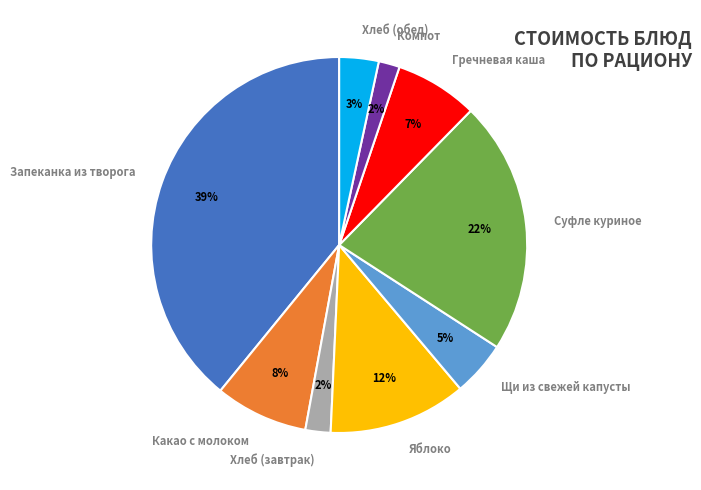

Which has a higher value, Суфле куриное or Запеканка из творога?

Запеканка из творога